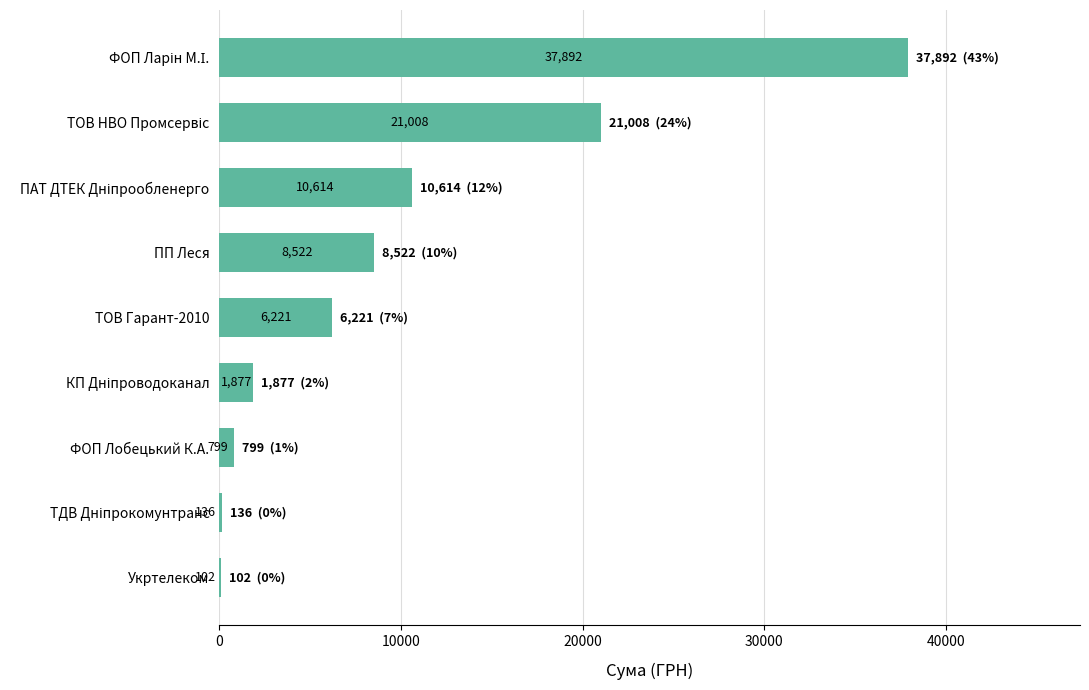

What is the greatest value displayed?

37892.3